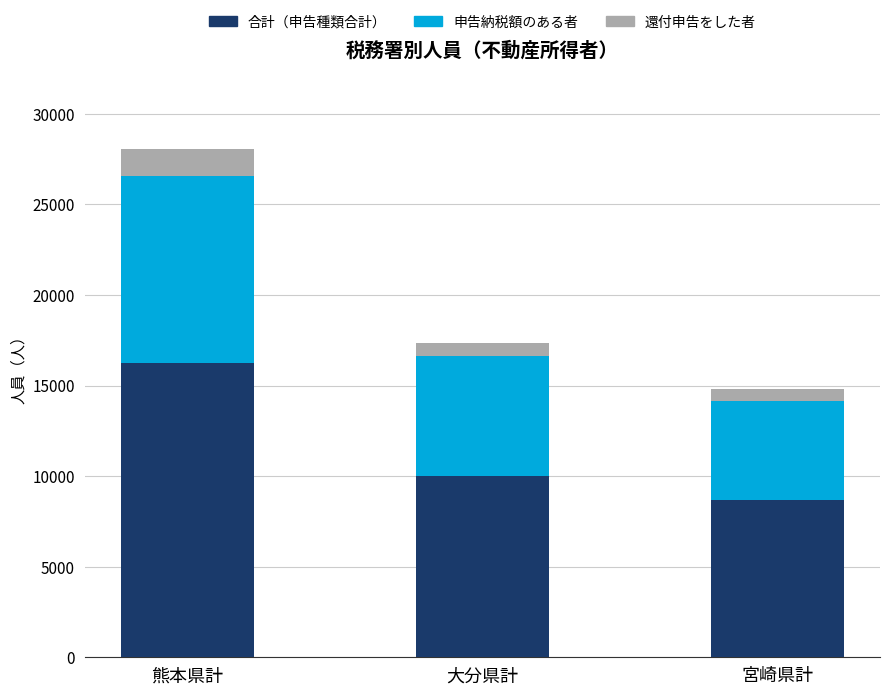

What are all the series names shown in the legend?

合計（申告種類合計）, 申告納税額のある者, 還付申告をした者